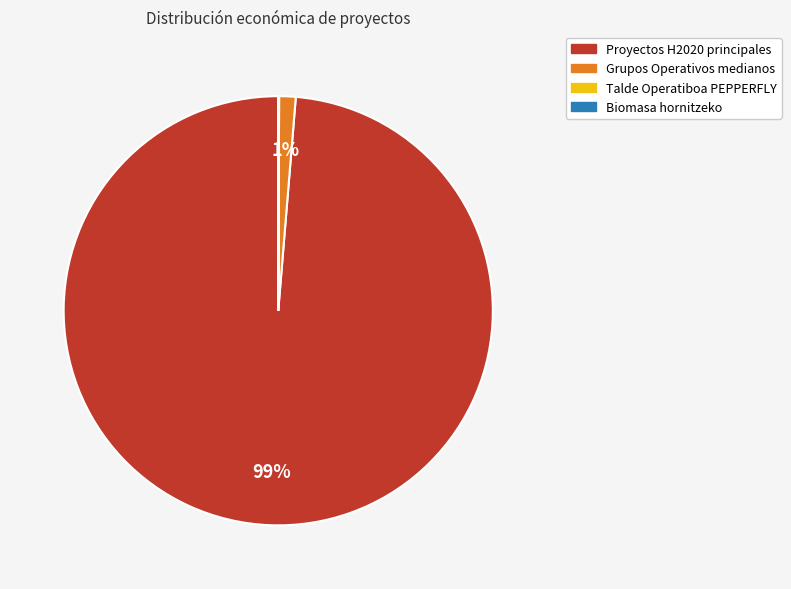

To the nearest percent, what is the average slice percentage?

25%